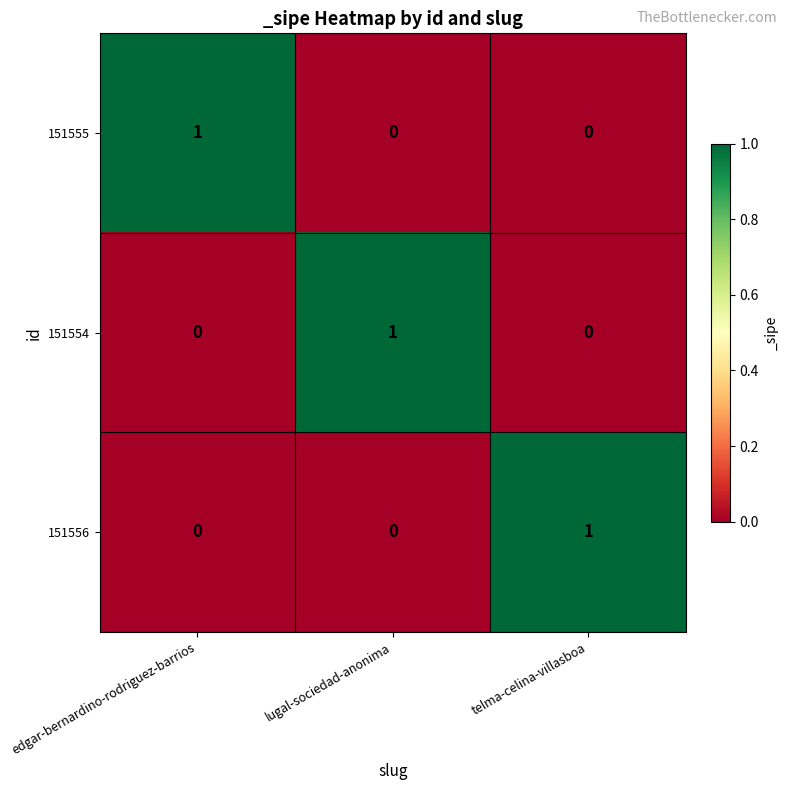

Count the 151554 values in the range 0 to 1.

3